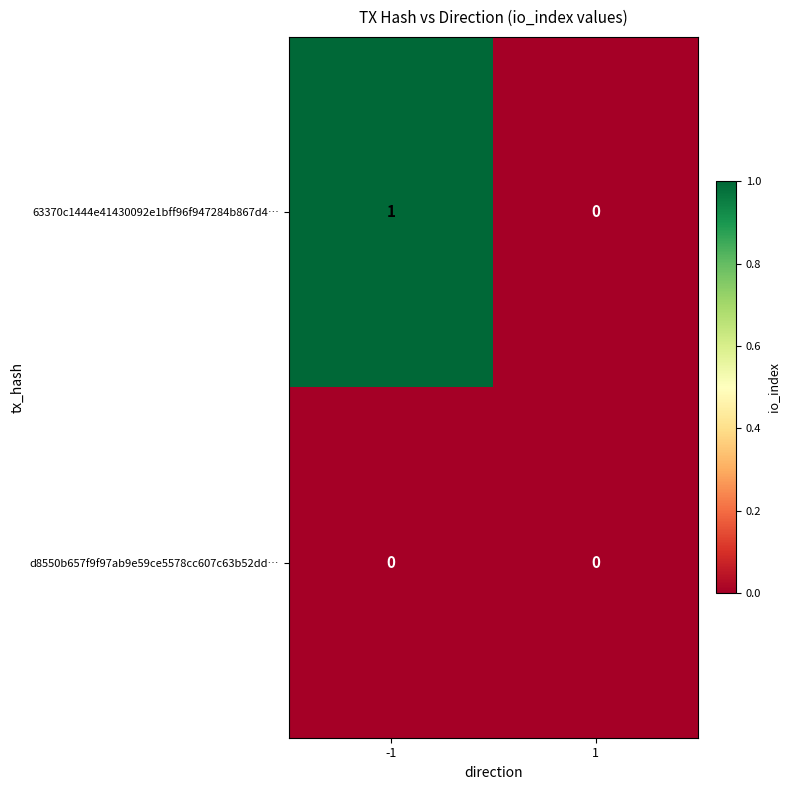

At which category is the sum across all series the highest?

-1